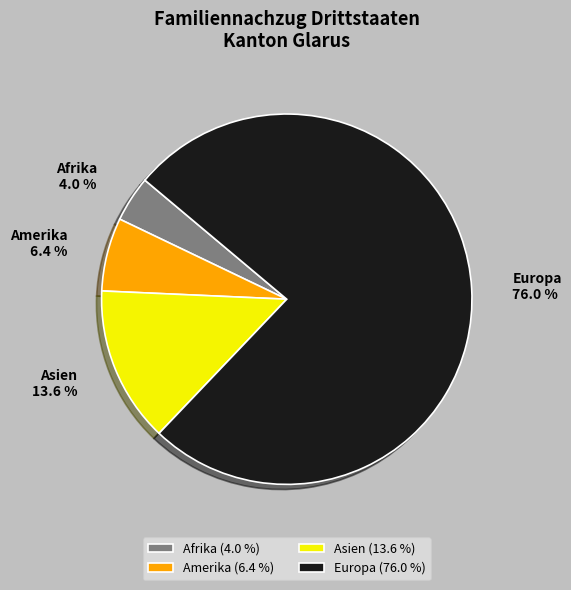

True or false: Amerika accounts for 1% of the total.

False